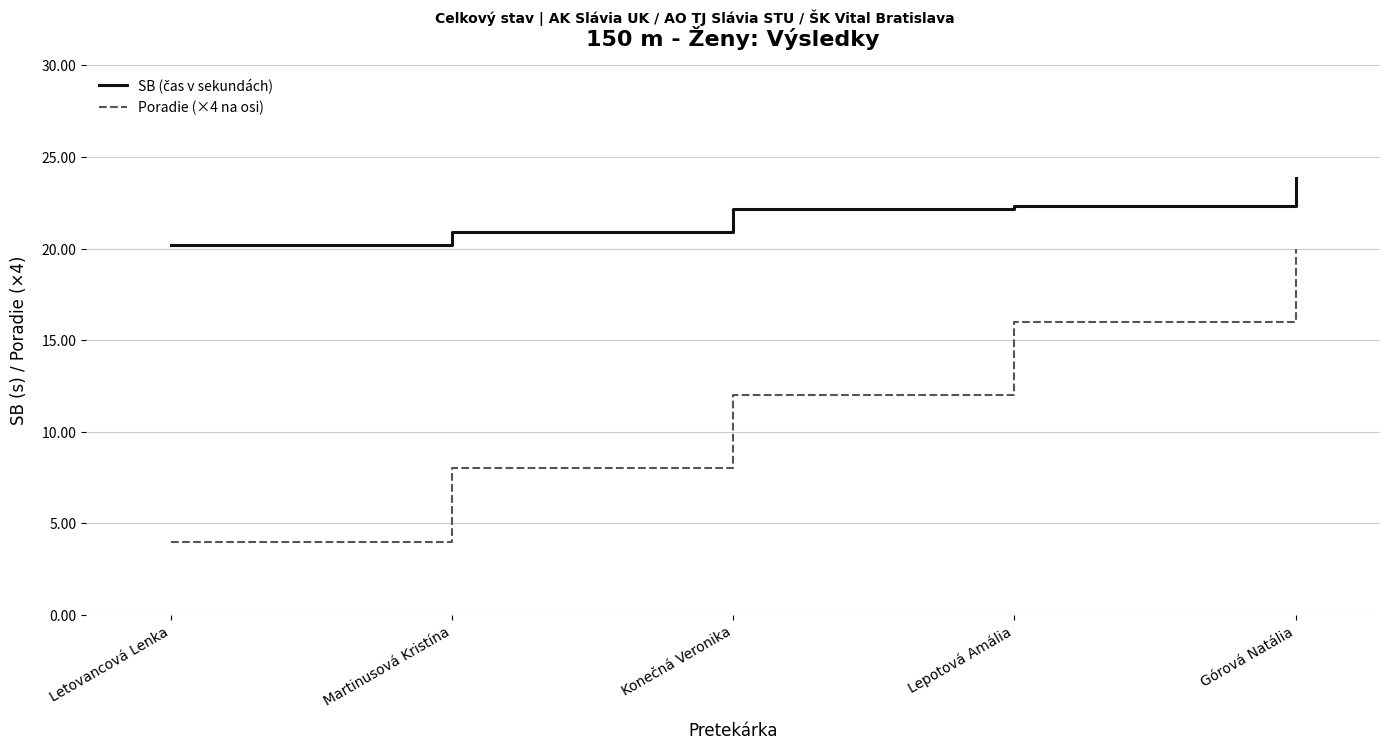

How many values in the Poradie (×4 na osi) series are below 12?

2